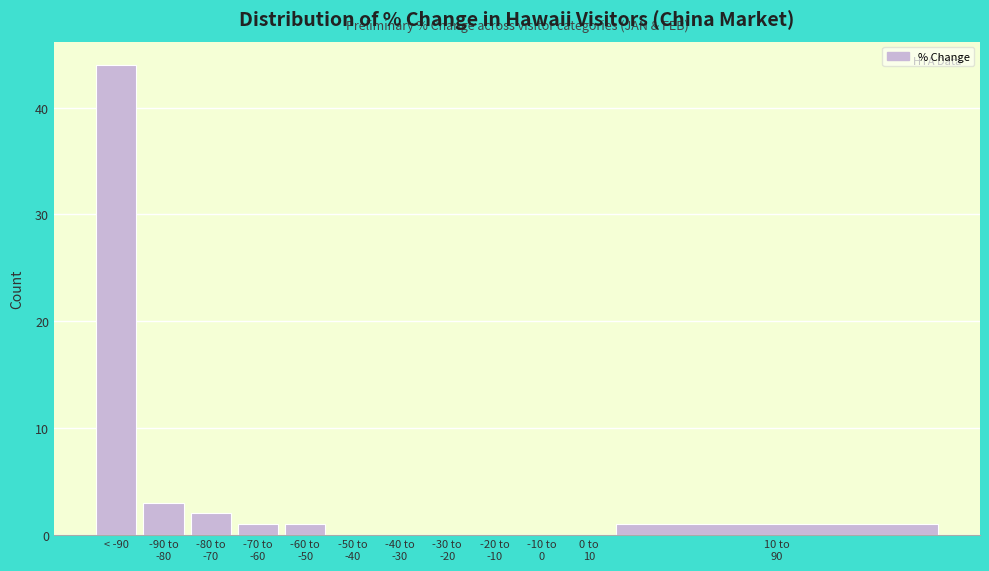

What is the greatest value displayed?

44